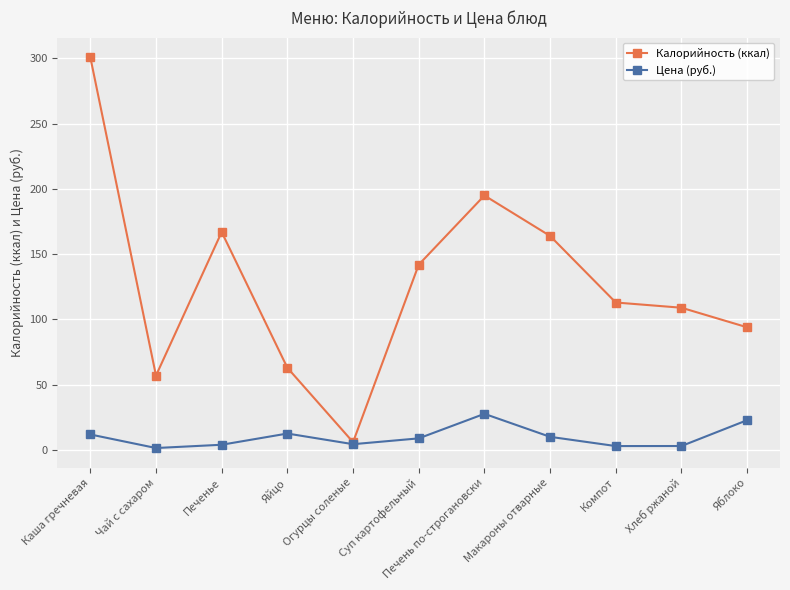

The value of Калорийность (ккал) at Суп картофельный is 203.3. True or false?

False